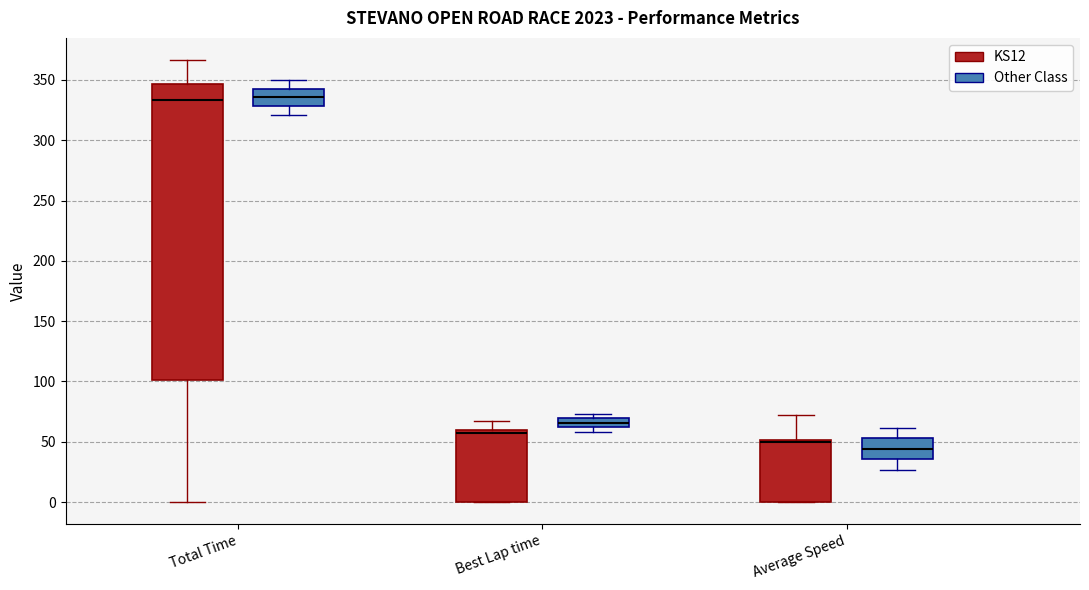

Where is the lower edge of the box for Best Lap time (KS12) on the y-axis? The values are not printed on the chart, so give them approximately, as read against the axis.

0